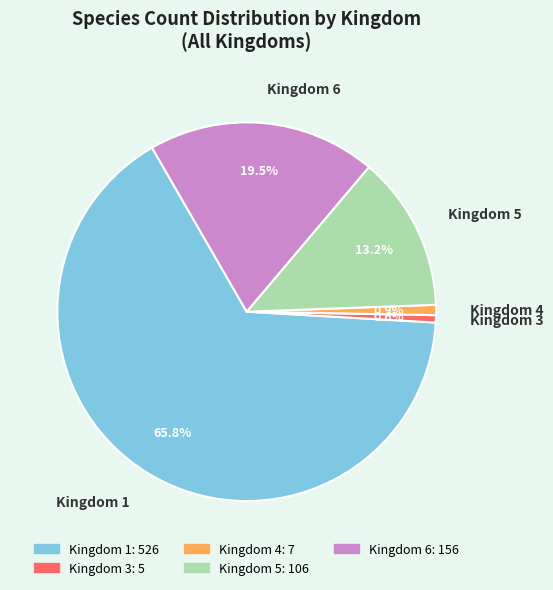

Between Kingdom 4 and Kingdom 1, which is larger?

Kingdom 1